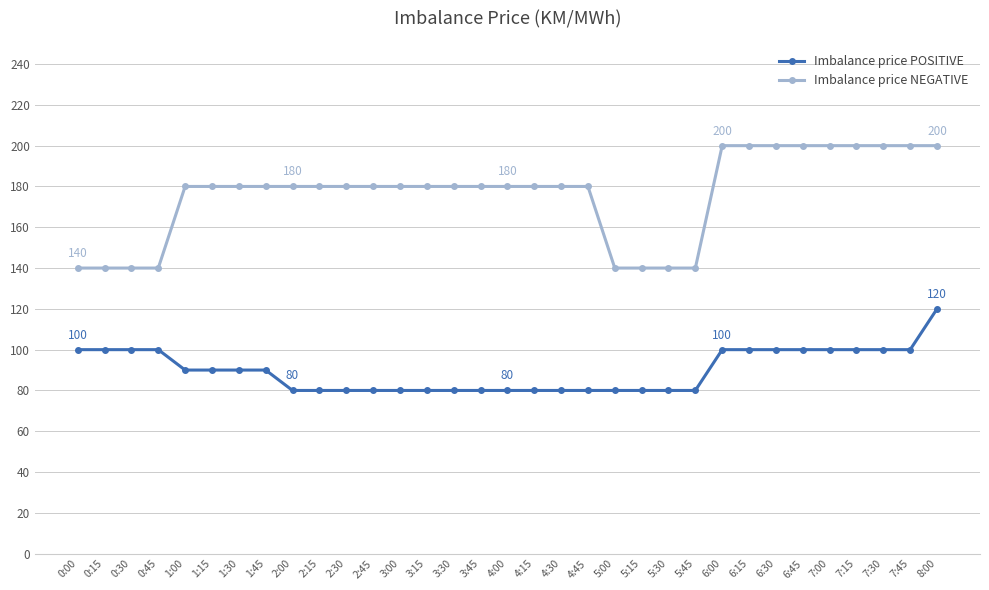

What is the total value across all series at 6:30?

300